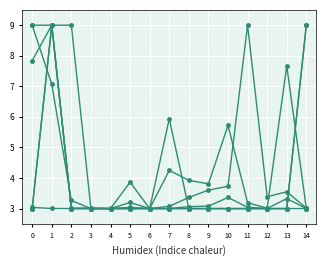

How many distinct data groups are displayed?

6